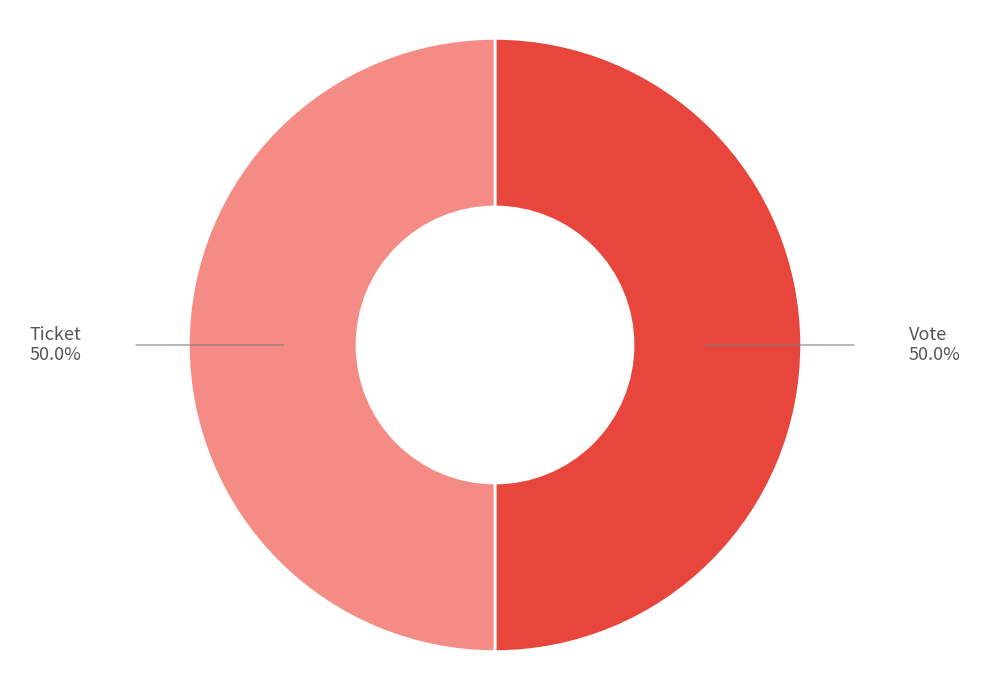

Approximately how many times larger is the value at Vote compared to Ticket?

1.0